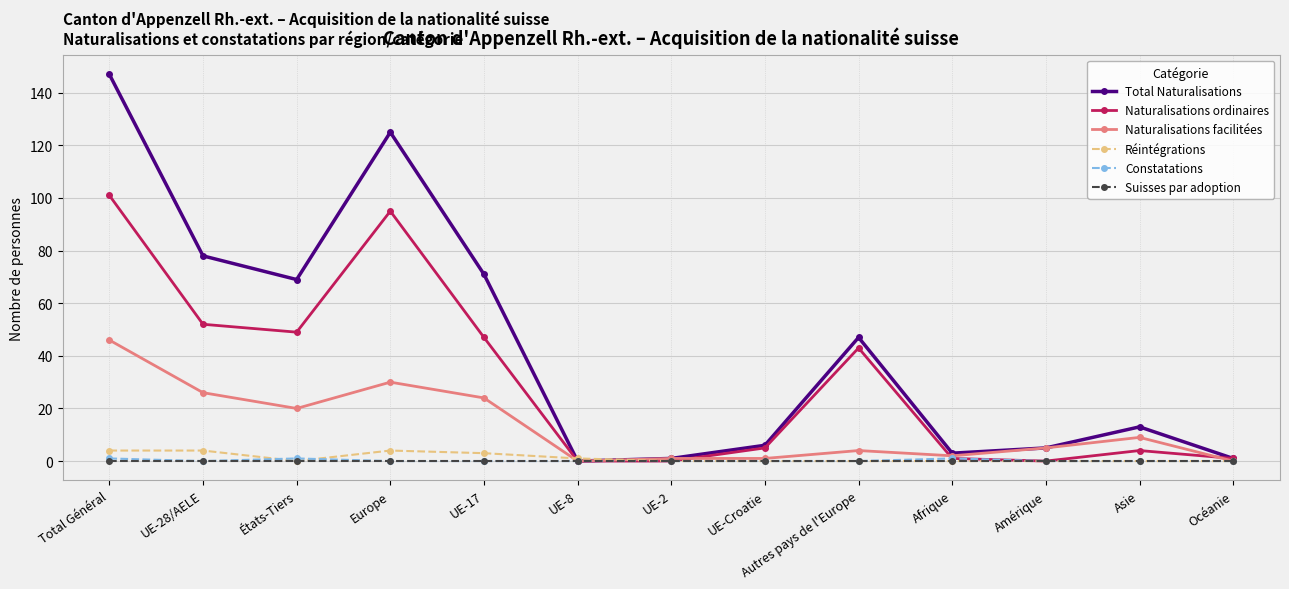

What is the total value across all series at UE-28/AELE?

160